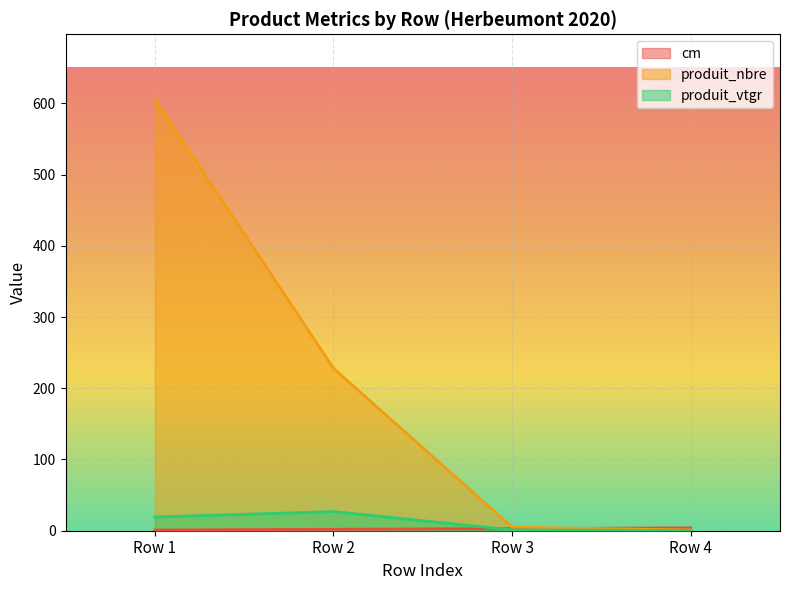

Which category has the highest value in the produit_nbre series?

Row 1